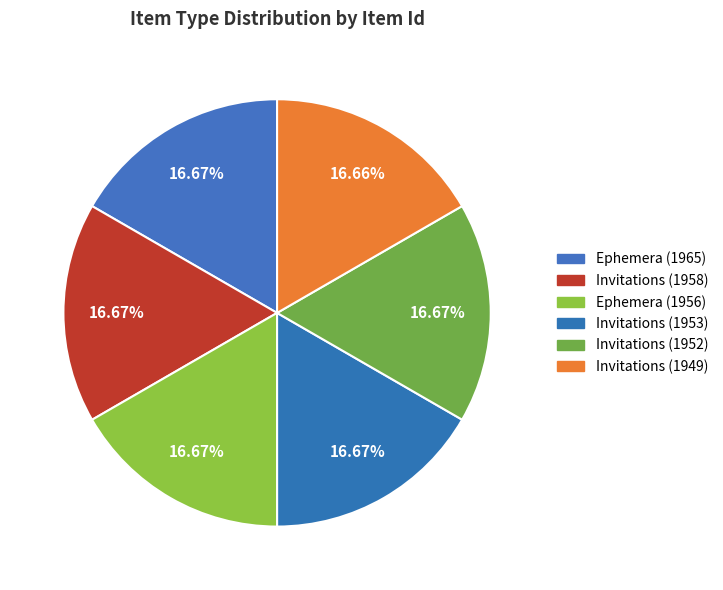

What is the total percentage of Ephemera (1956) and Invitations (1949)?

33.3%